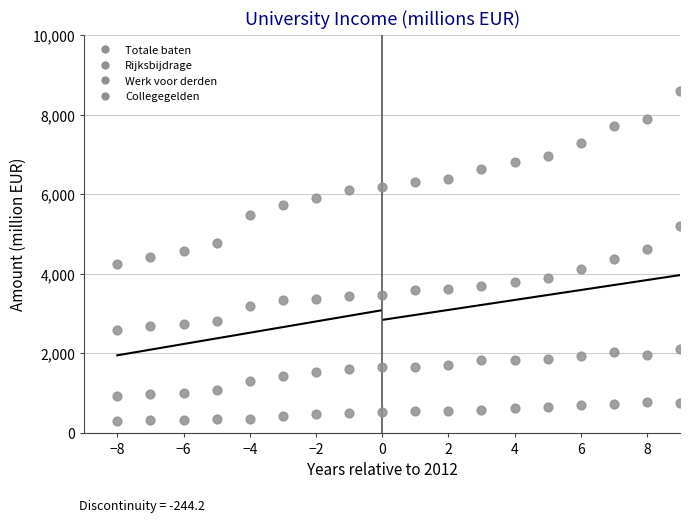

Count the number of points in this scatter plot.

72